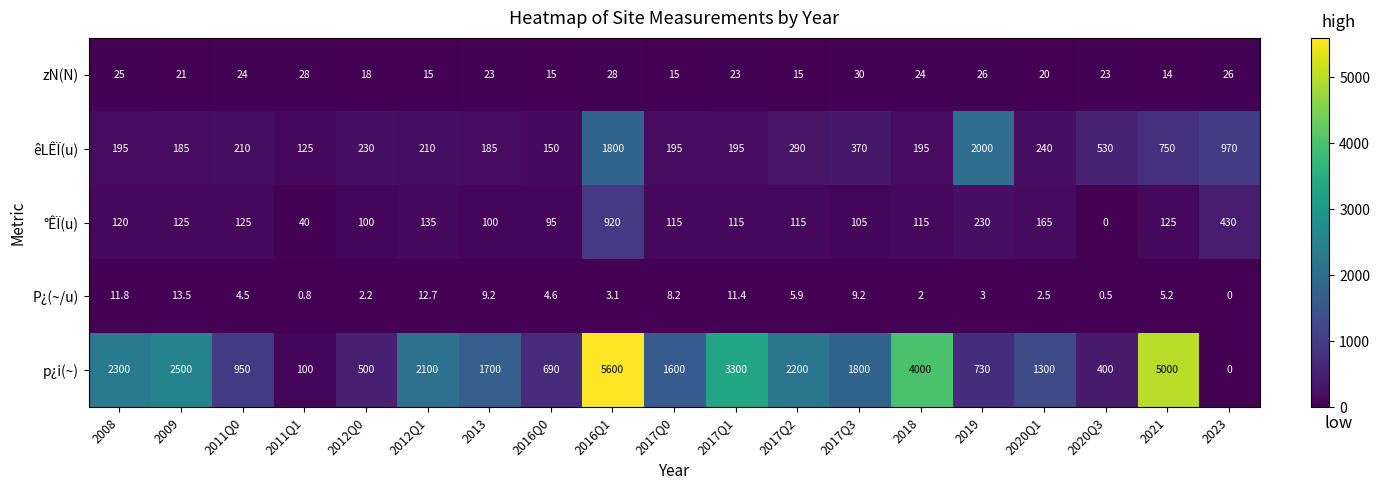

At which category does the chart reach its peak across all series?

2016Q1